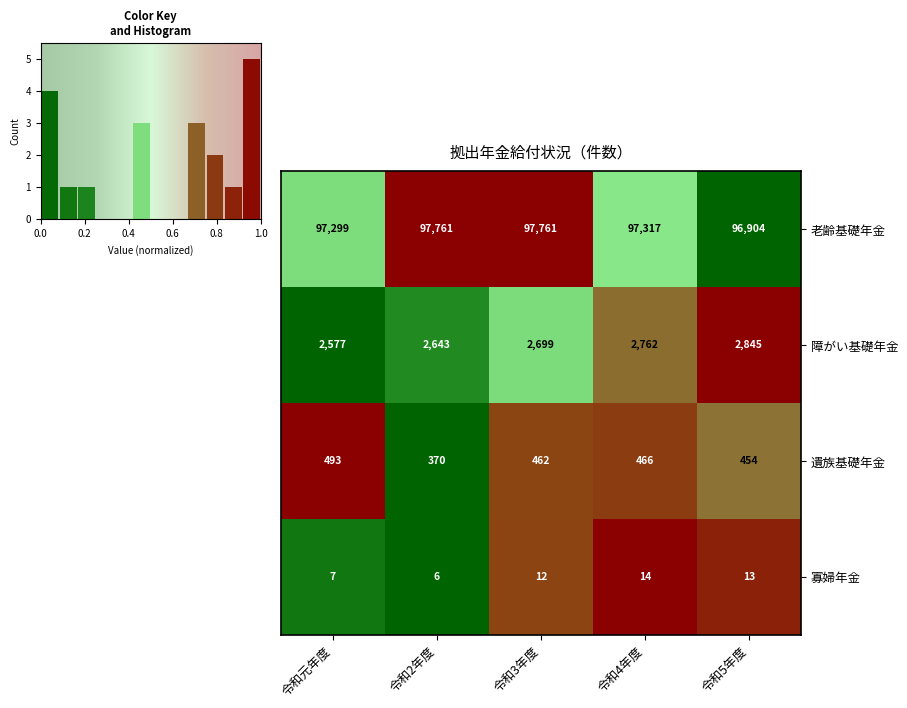

What is the highest value of the 遺族基礎年金 series?

493